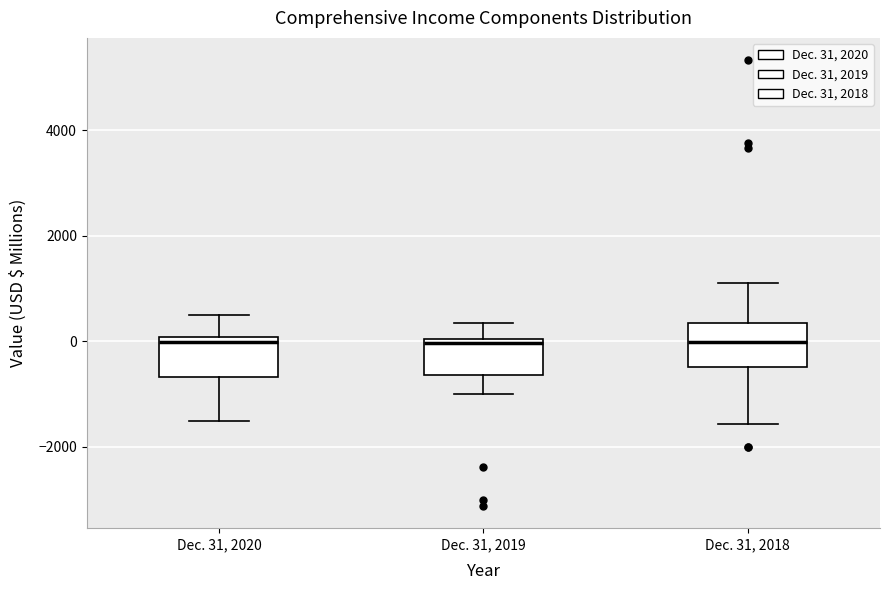

Reading left to right, read every box against the y-axis: the position of its median line, the range the box covers, and the ends of its whiskers. The values are not printed on the chart, so give them approximately, as read against the axis.

Dec. 31, 2020: median 0 (just below the box's upper edge), box -600 to 0, whiskers -1600 to 600
Dec. 31, 2019: median 0 (just below the box's upper edge), box -600 to 0, whiskers -1000 to 400
Dec. 31, 2018: median 0, box -400 to 400, whiskers -1600 to 1200